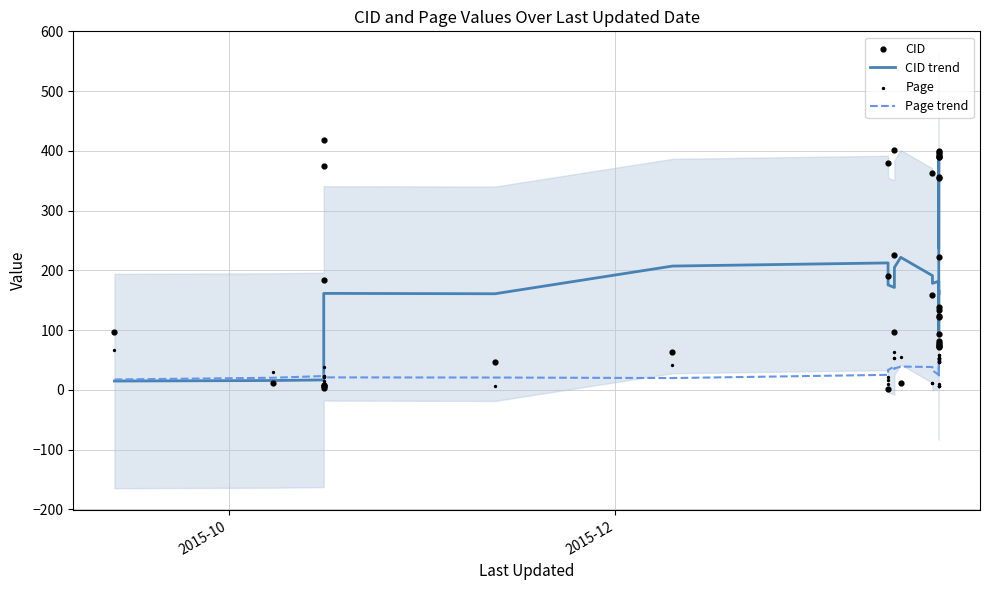

Is the value of Page at 2 greater than the value of CID trend at 21?

No